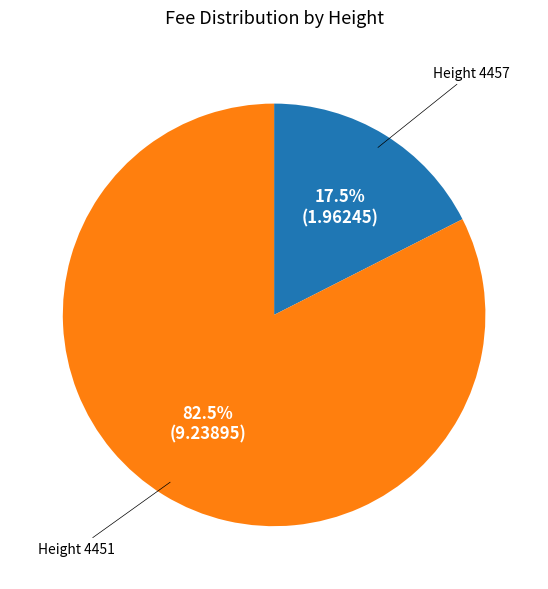

Count the number of slices in the pie.

2